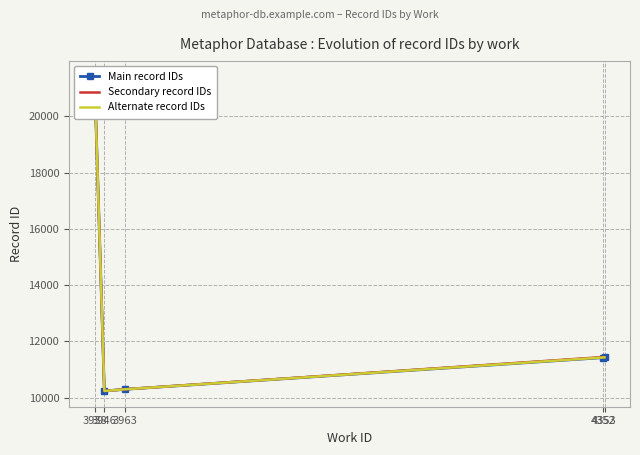

How many data points does each series have?

5